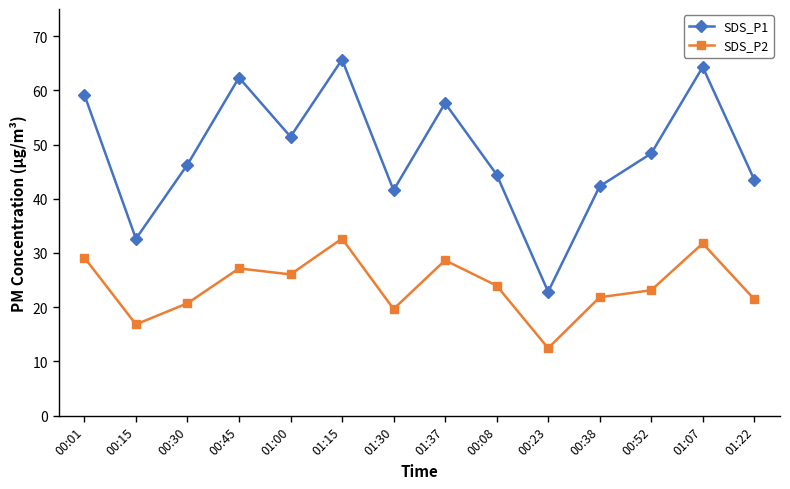

In SDS_P1, how many points are lower than both neighbors (excluding endpoints)?

4